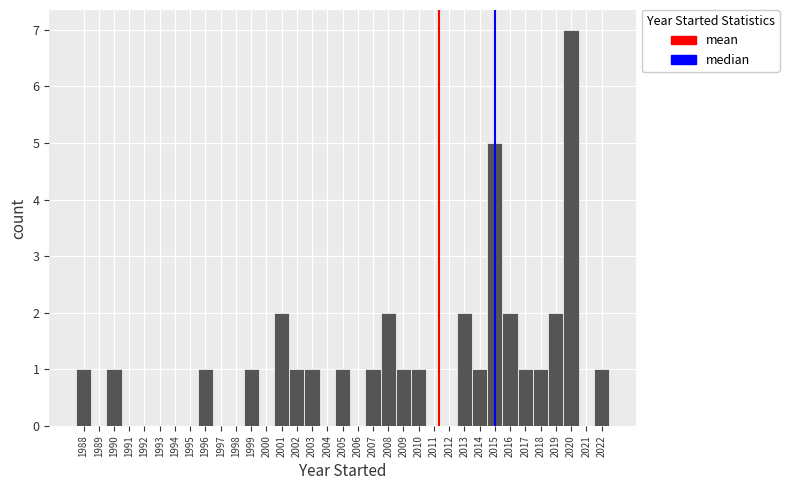

How tall is the bar that spans 1995.5 to 1996.5 on the x-axis? The values are not printed on the chart, so give them approximately, as read against the axis.

1